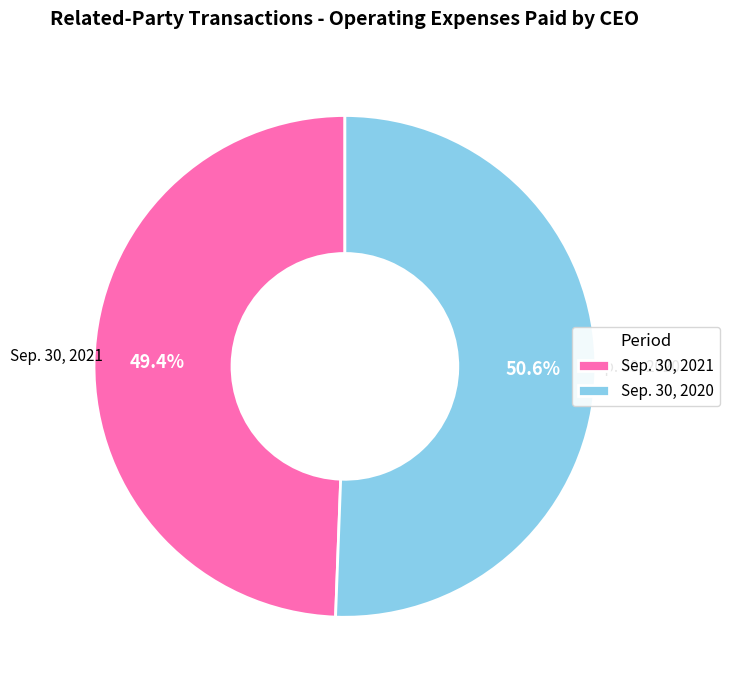

Which category accounts for the majority?

Sep. 30, 2020